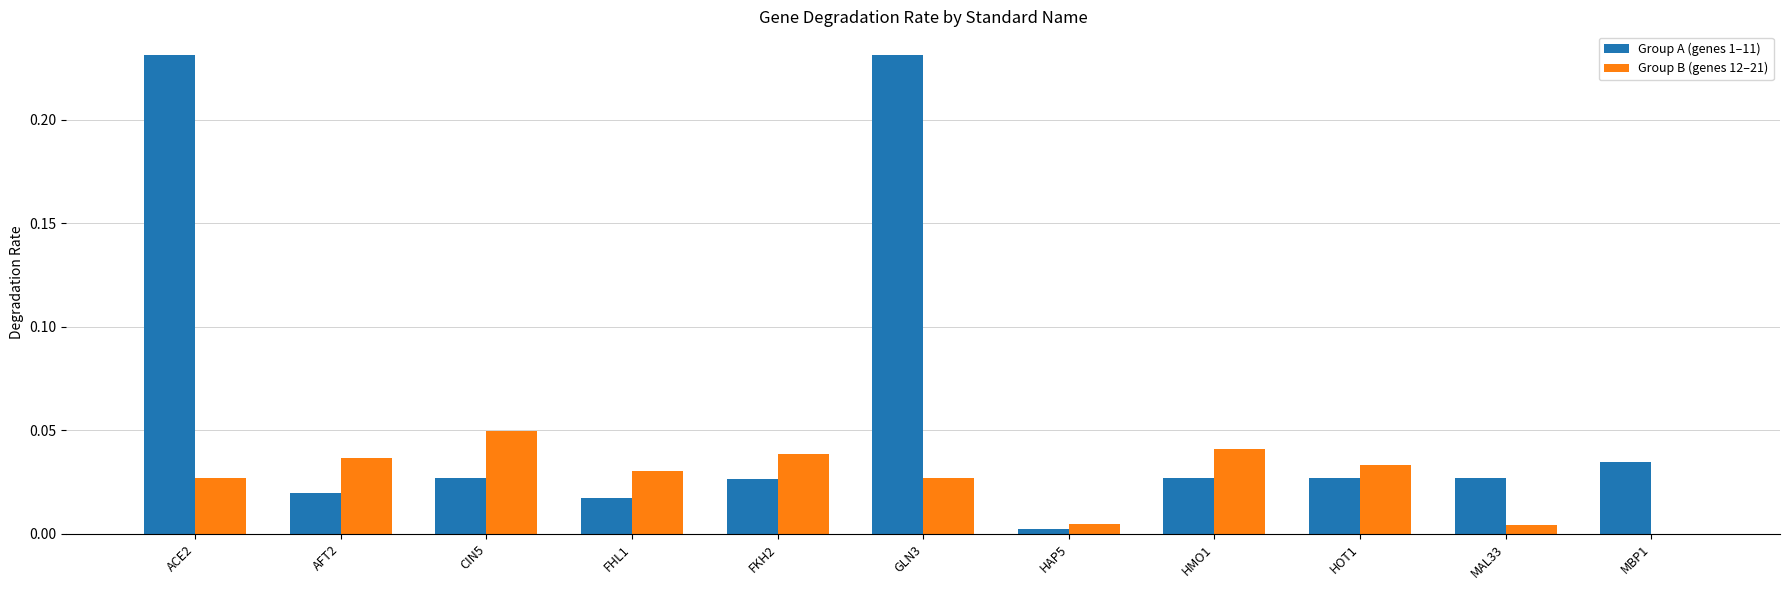

Which category has the highest value in the Group B (genes 12–21) series?

CIN5